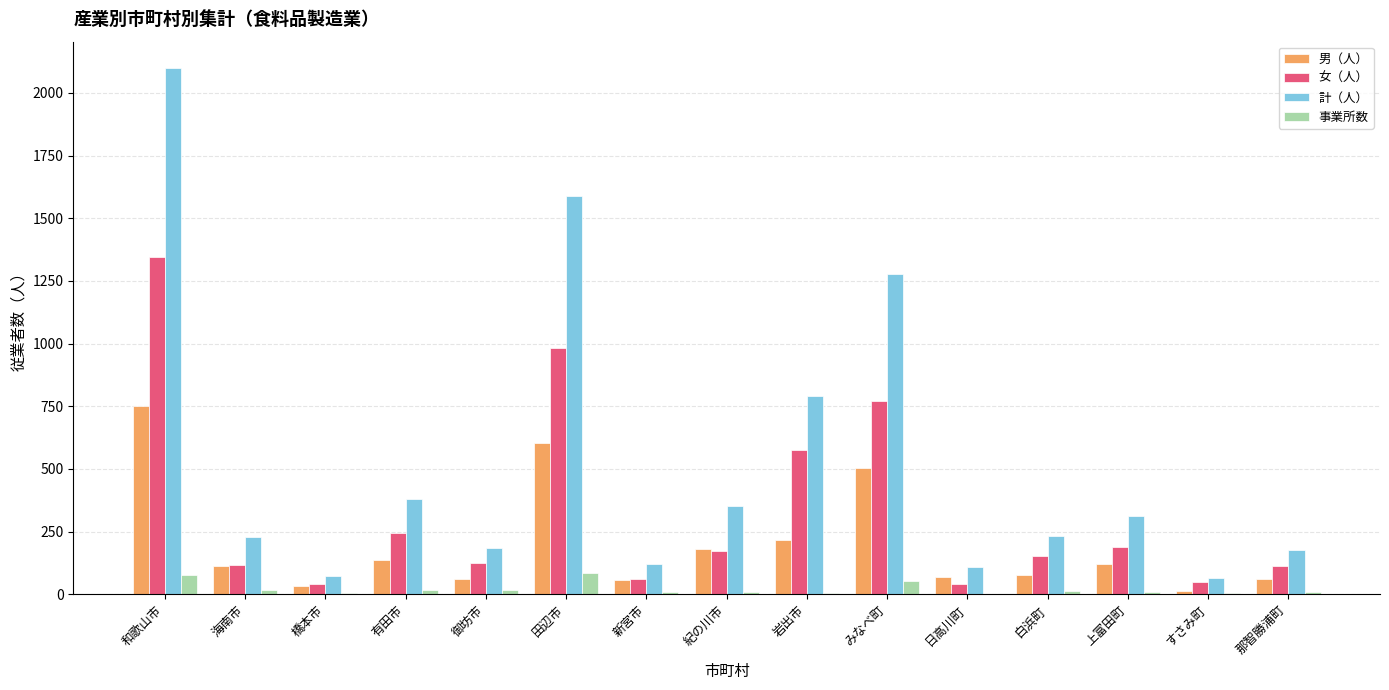

At which label does 計（人） reach its peak?

和歌山市